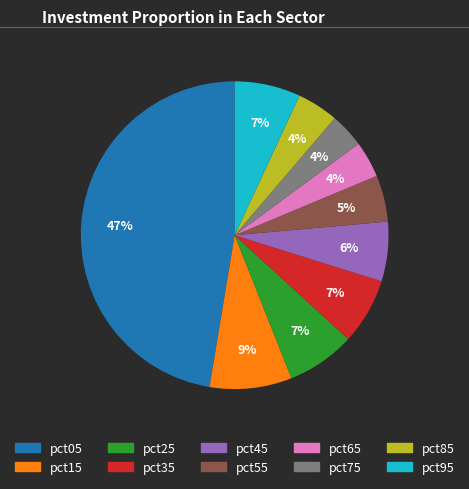

The pct05 slice represents 47% of the pie. True or false?

True